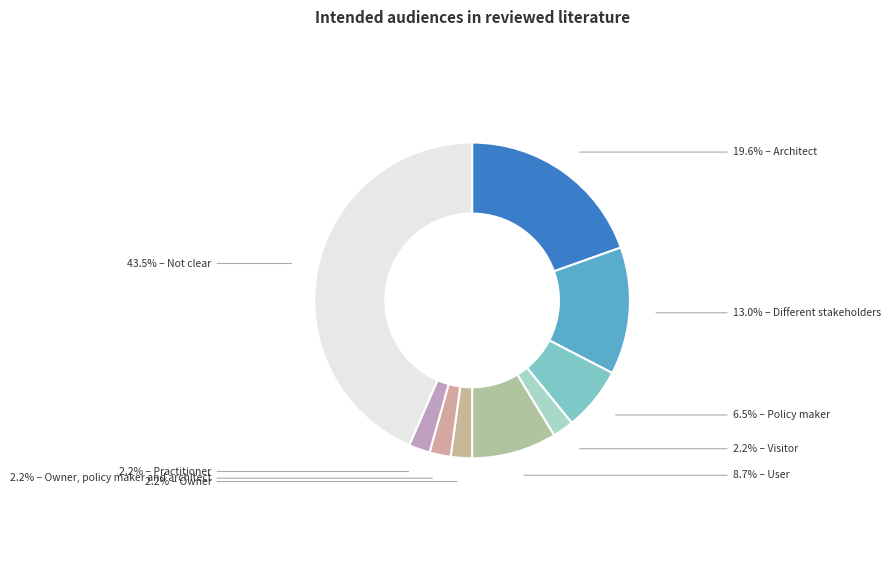

Which category has the smallest portion of the pie?

Visitor